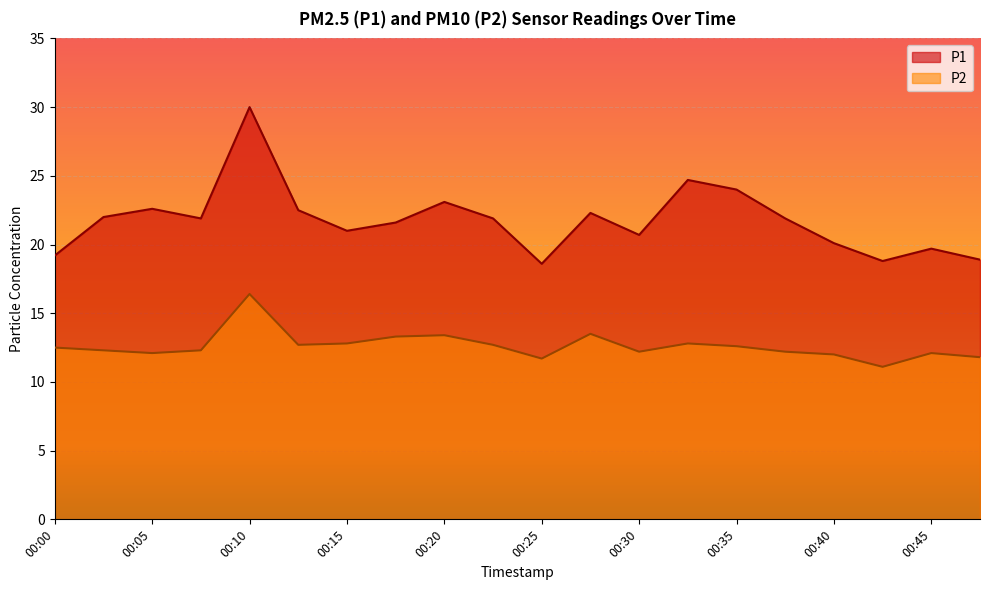

At which category is the sum across all series the highest?

00:10